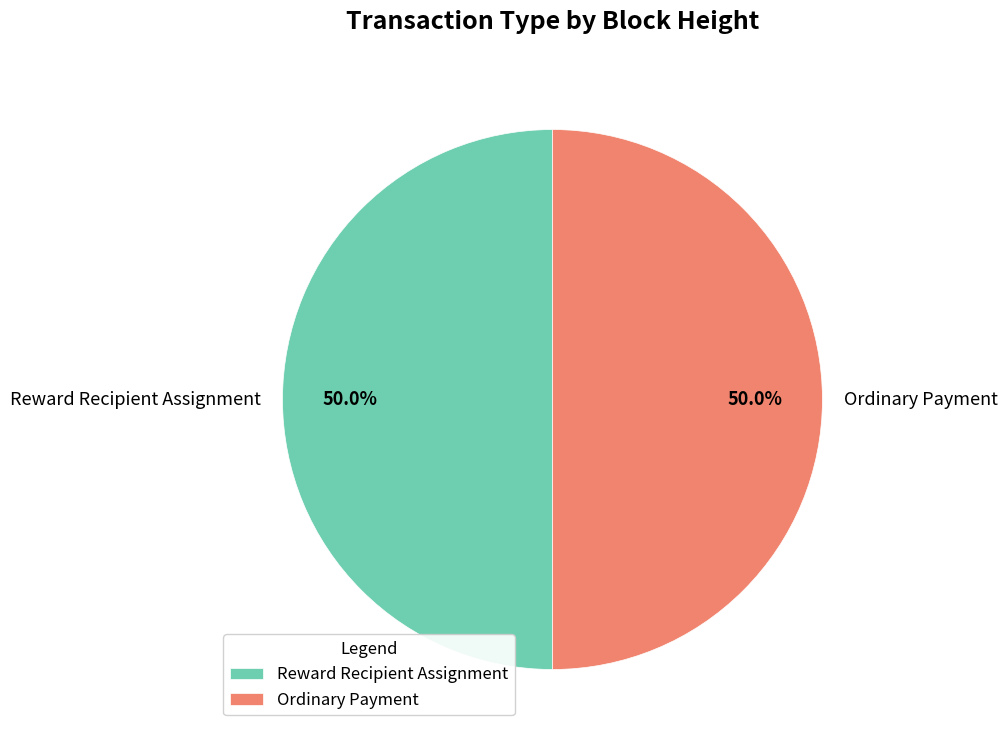

Approximately how many times larger is the value at Ordinary Payment compared to Reward Recipient Assignment?

1.0